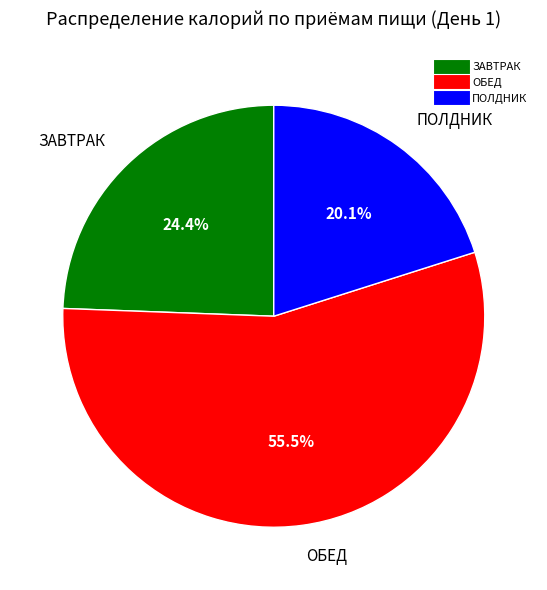

To the nearest percent, what is the average slice percentage?

33%